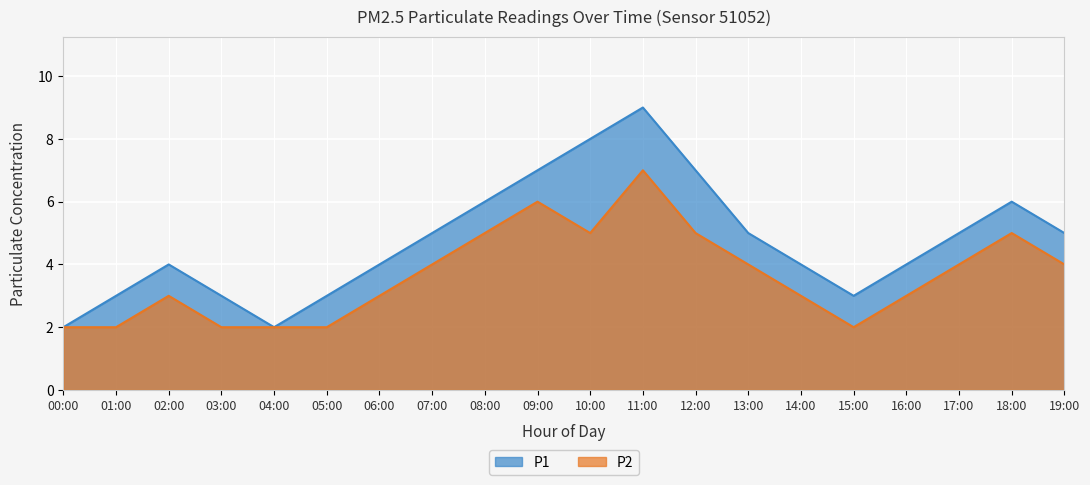

True or false: P2 and P1 intersect in this chart.

False